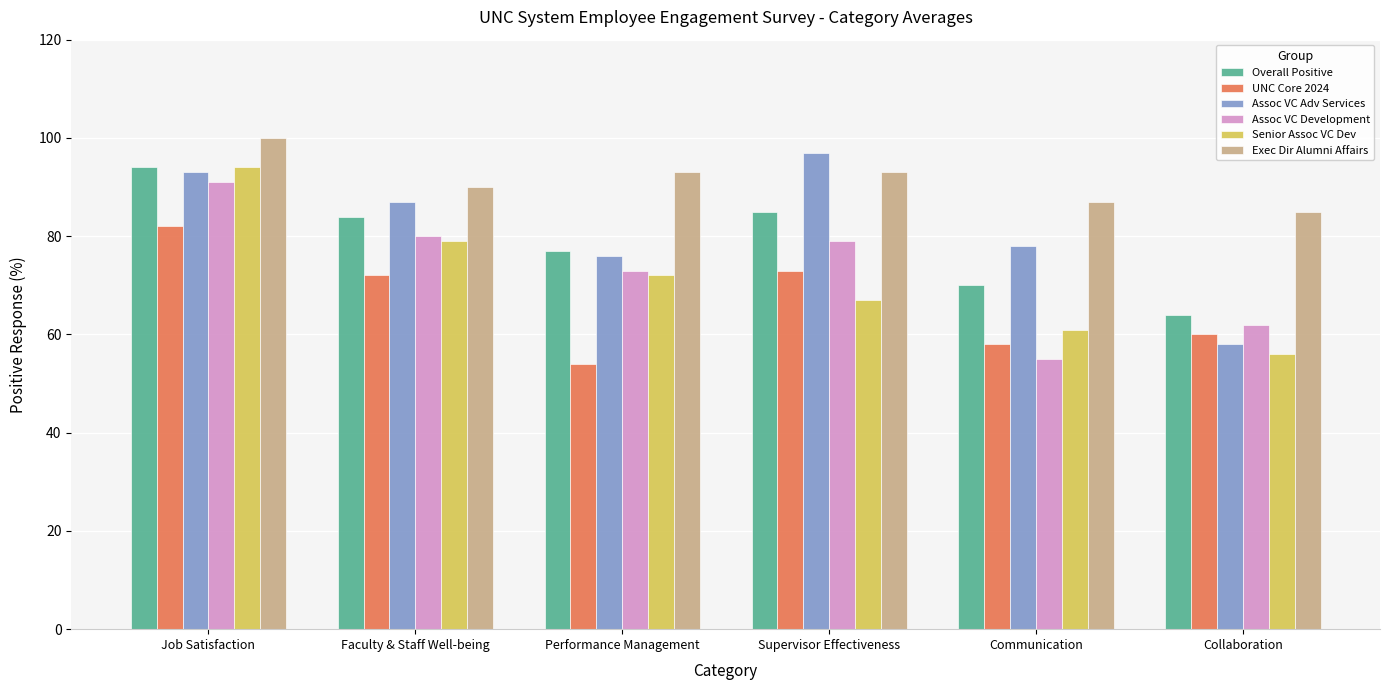

Reading right to left, transcribe all the data shown in this chart.

Overall Positive: 64	70	85	77	84	94
UNC Core 2024: 60	58	73	54	72	82
Assoc VC Adv Services: 58	78	97	76	87	93
Assoc VC Development: 62	55	79	73	80	91
Senior Assoc VC Dev: 56	61	67	72	79	94
Exec Dir Alumni Affairs: 85	87	93	93	90	100